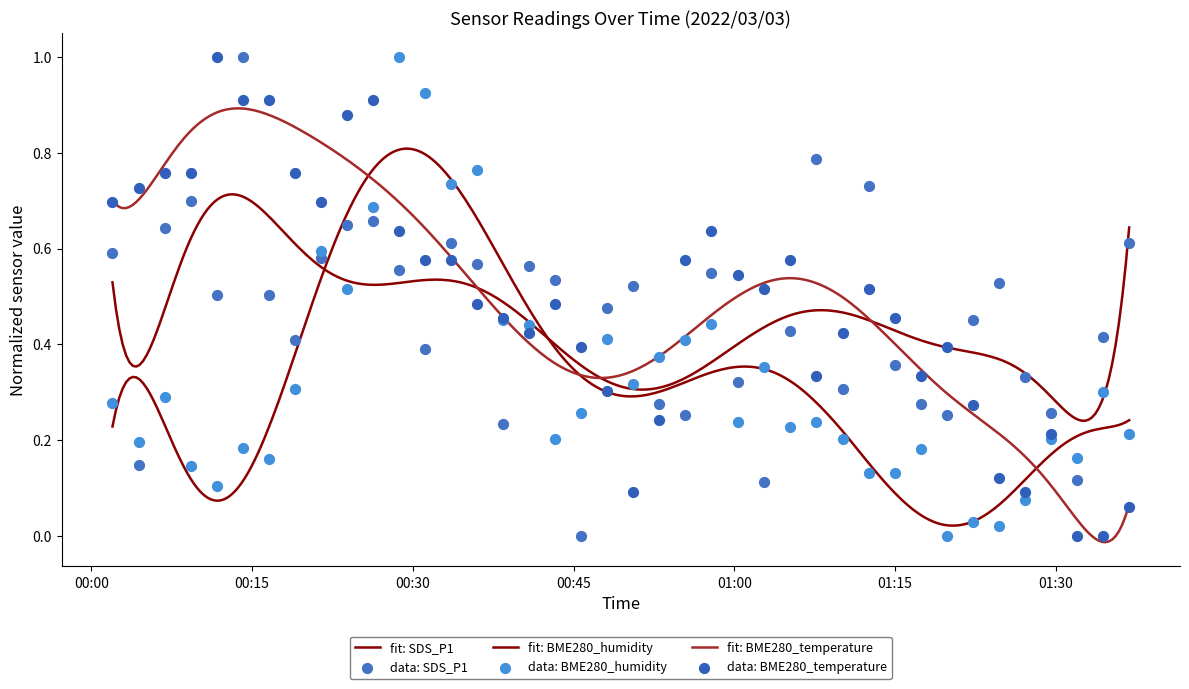

At how many categories does at least one series exceed 0?

40